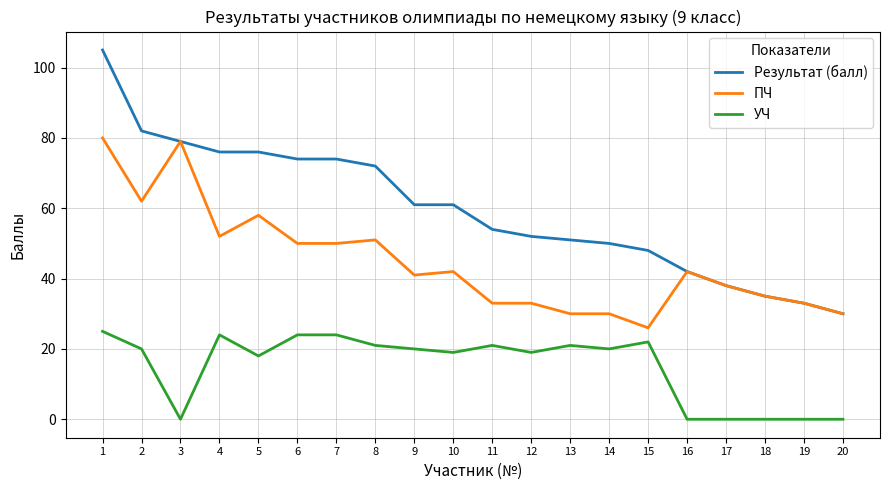

List the series in order of their peak value, lowest first.

УЧ, ПЧ, Результат (балл)